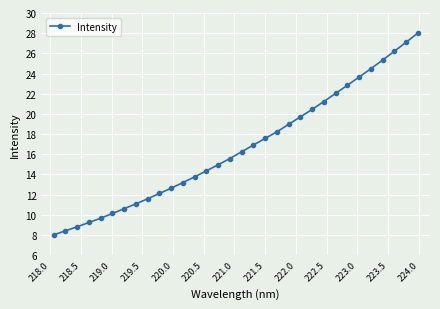

What is the difference between the second highest and minimum values?

19.1